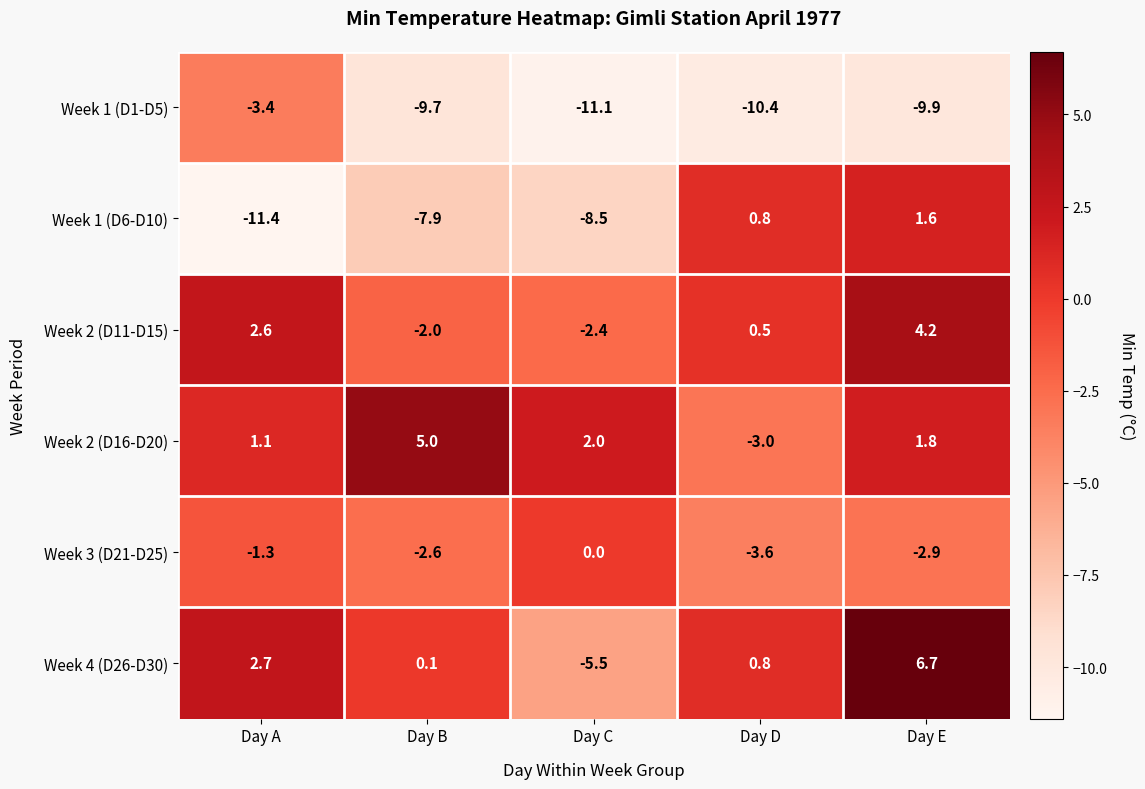

Which series has the widest spread of values?

Week 1 (D6-D10)